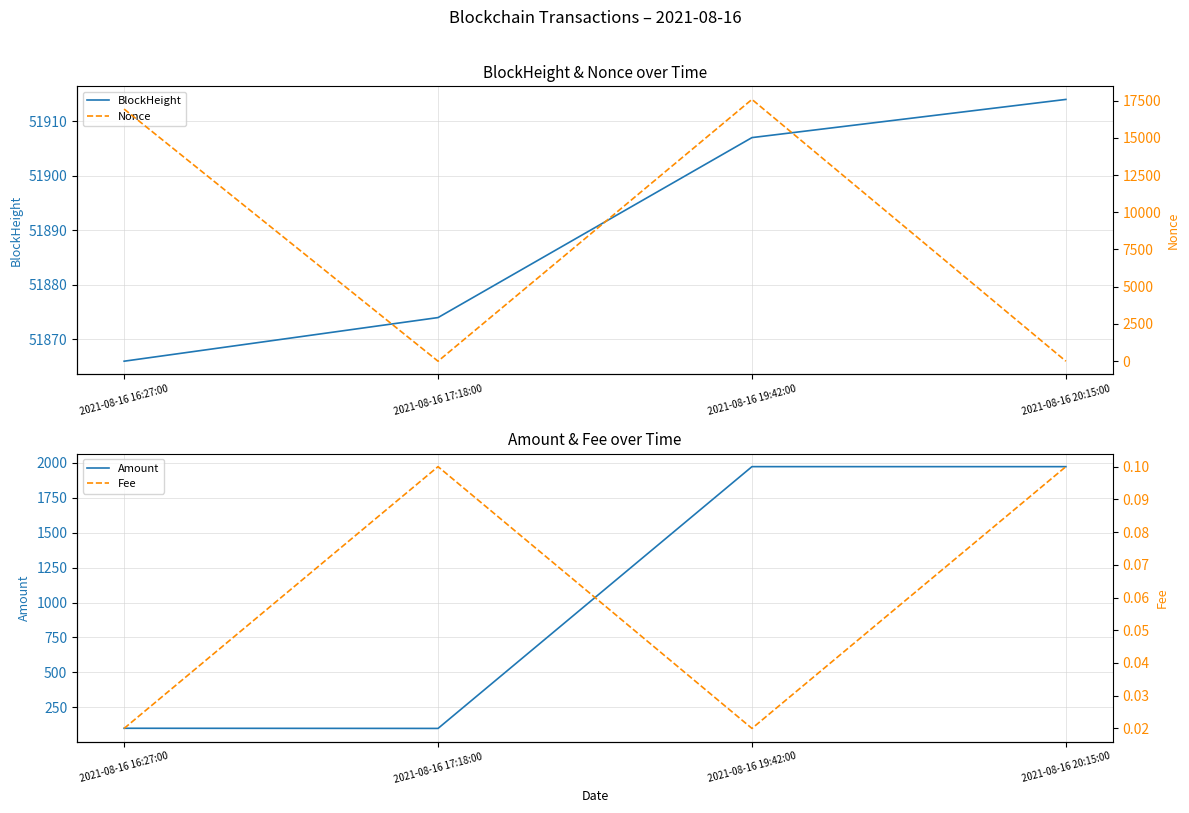

At which category does the chart reach its minimum across all series?

2021-08-16 17:18:00